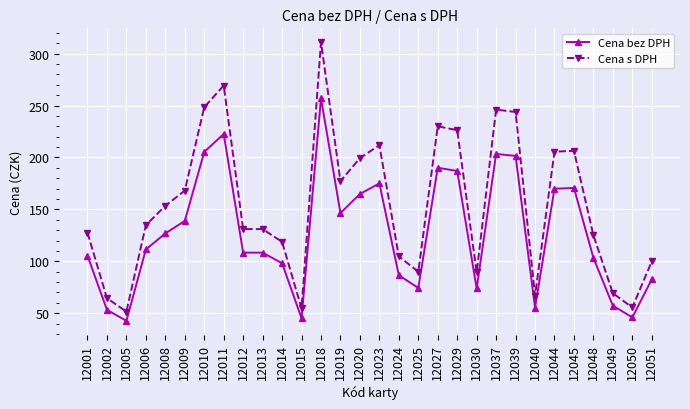

Rank the series at 12020 from highest to lowest value.

Cena s DPH, Cena bez DPH